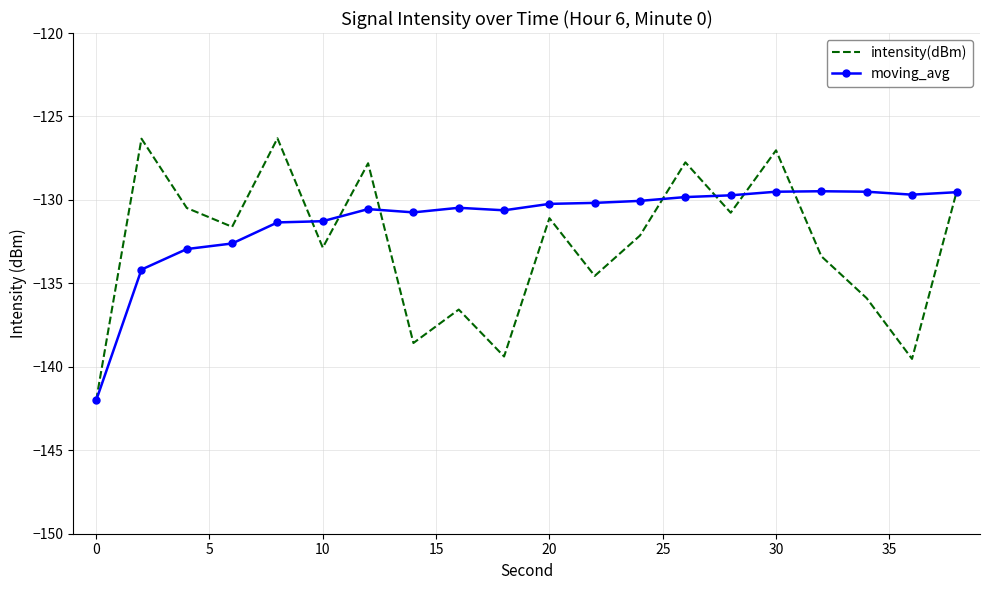

What is the minimum value for intensity(dBm)?

-142.0